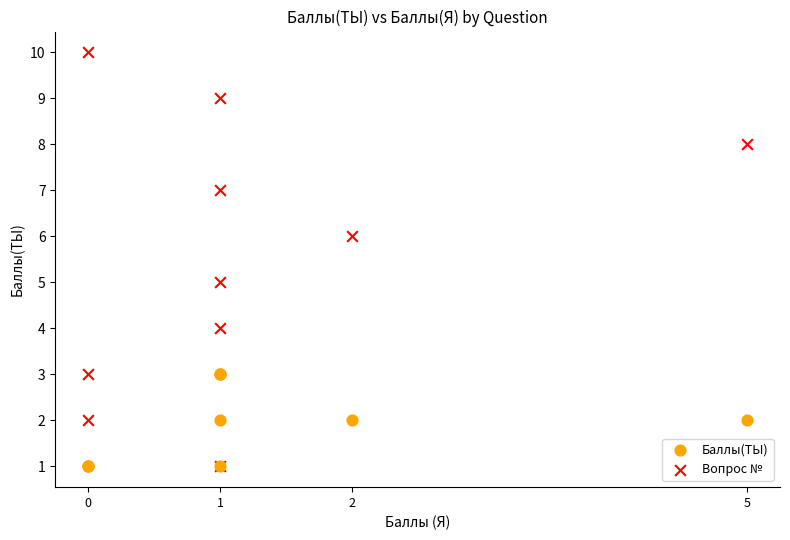

What are all the series names shown in the legend?

Баллы(ТЫ), Вопрос №